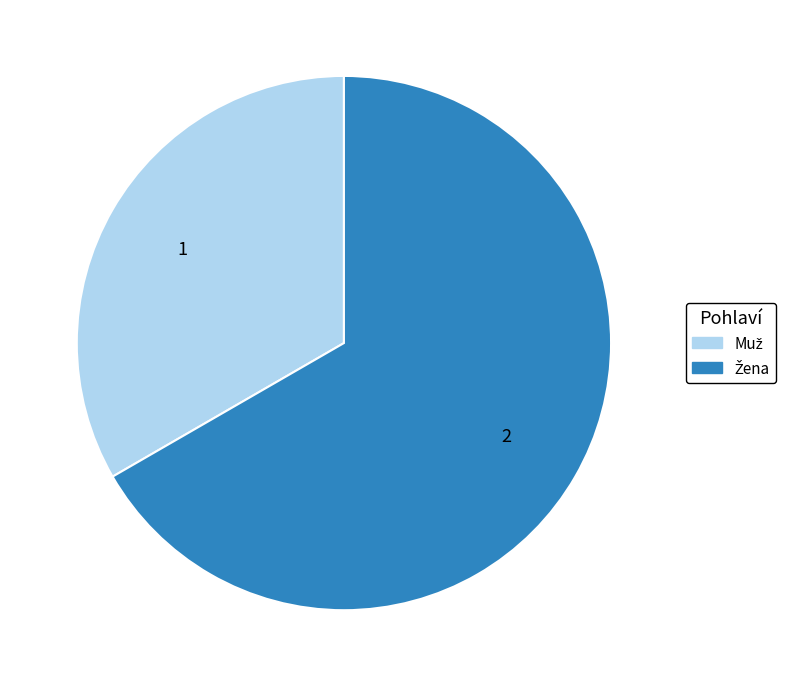

Is there a majority slice in this chart?

Yes